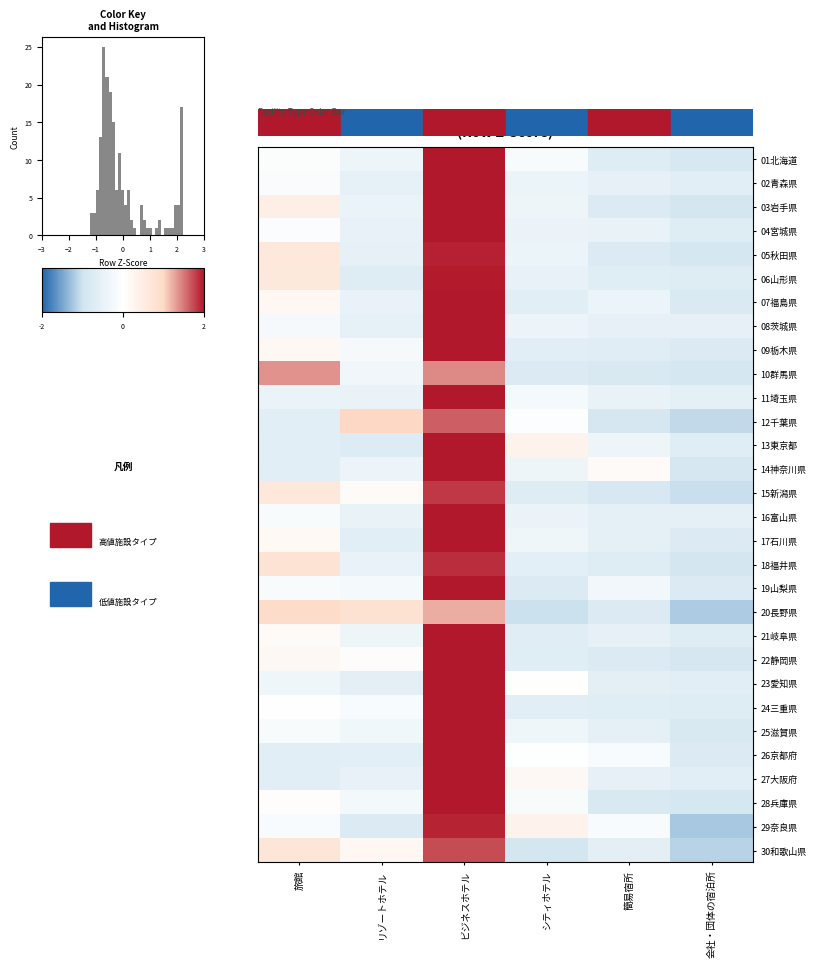

Between ビジネスホテル and 旅館, which is larger?

ビジネスホテル